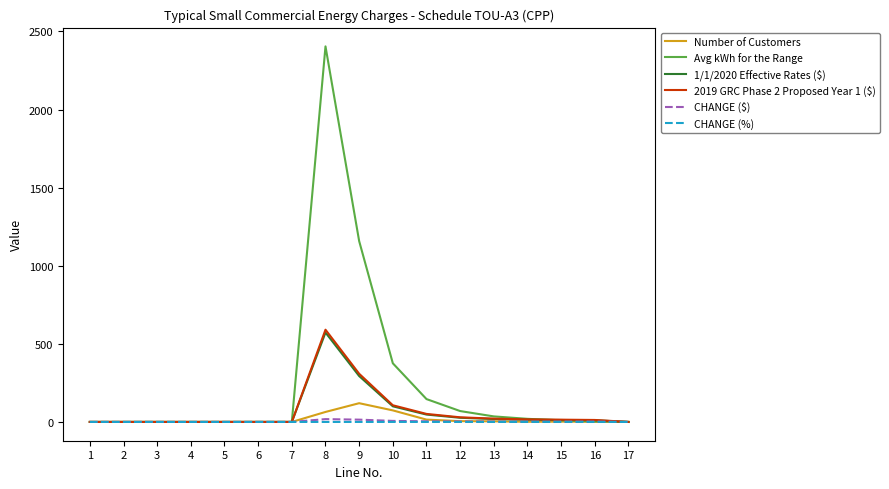

What is the highest value of the Number of Customers series?

120.0